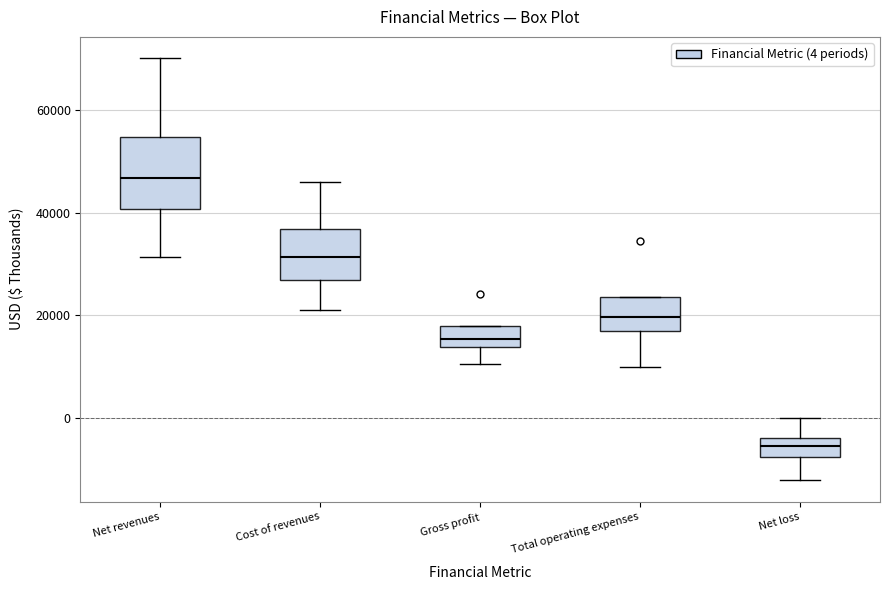

Reading left to right, transcribe this box plot: for each box, give where its median line is, the range the box spans, and where its two whiskers end, as read against the y-axis. The values are not printed on the chart, so give them approximately, as read against the axis.

Net revenues: median 46000, box 40000 to 54000, whiskers 32000 to 70000
Cost of revenues: median 32000, box 26000 to 36000, whiskers 20000 to 46000
Gross profit: median 16000, box 14000 to 18000, whiskers 10000 to 18000
Total operating expenses: median 20000, box 16000 to 24000, whiskers 10000 to 24000
Net loss: median -6000, box -8000 to -4000, whiskers -12000 to 0